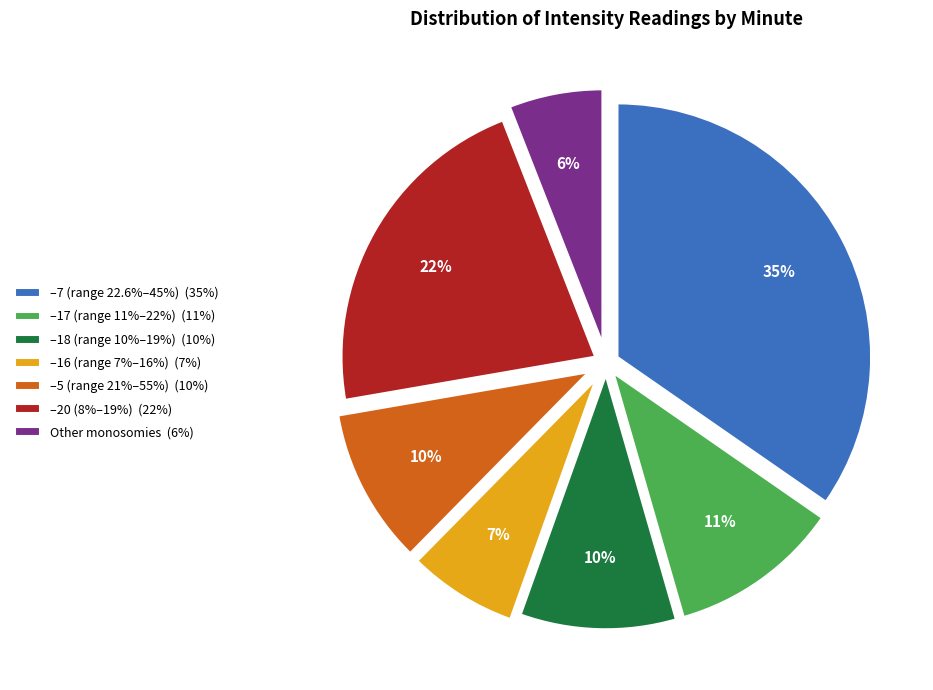

Which has a higher value, –17 (range 11%–22%) (11%) or –5 (range 21%–55%) (10%)?

–17 (range 11%–22%) (11%)